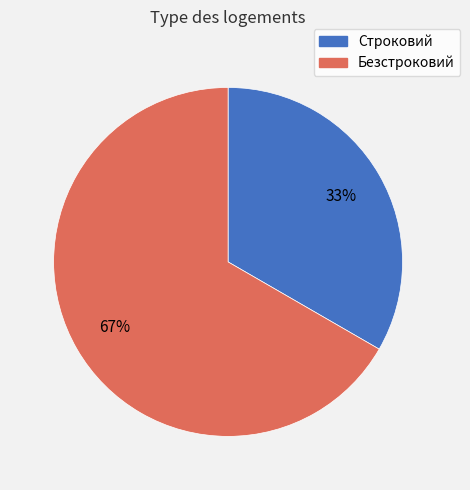

Which slice is the largest?

Безстроковий